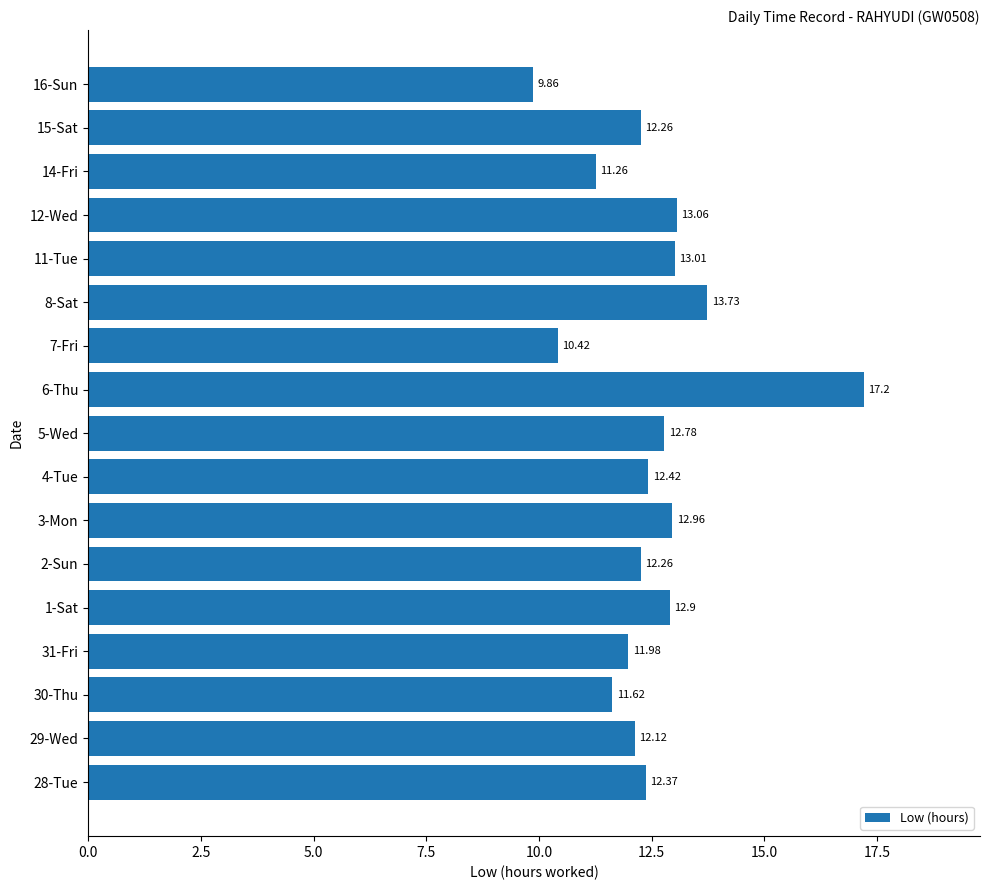

Approximately how many times larger is the value at 31-Fri compared to 7-Fri?

1.1